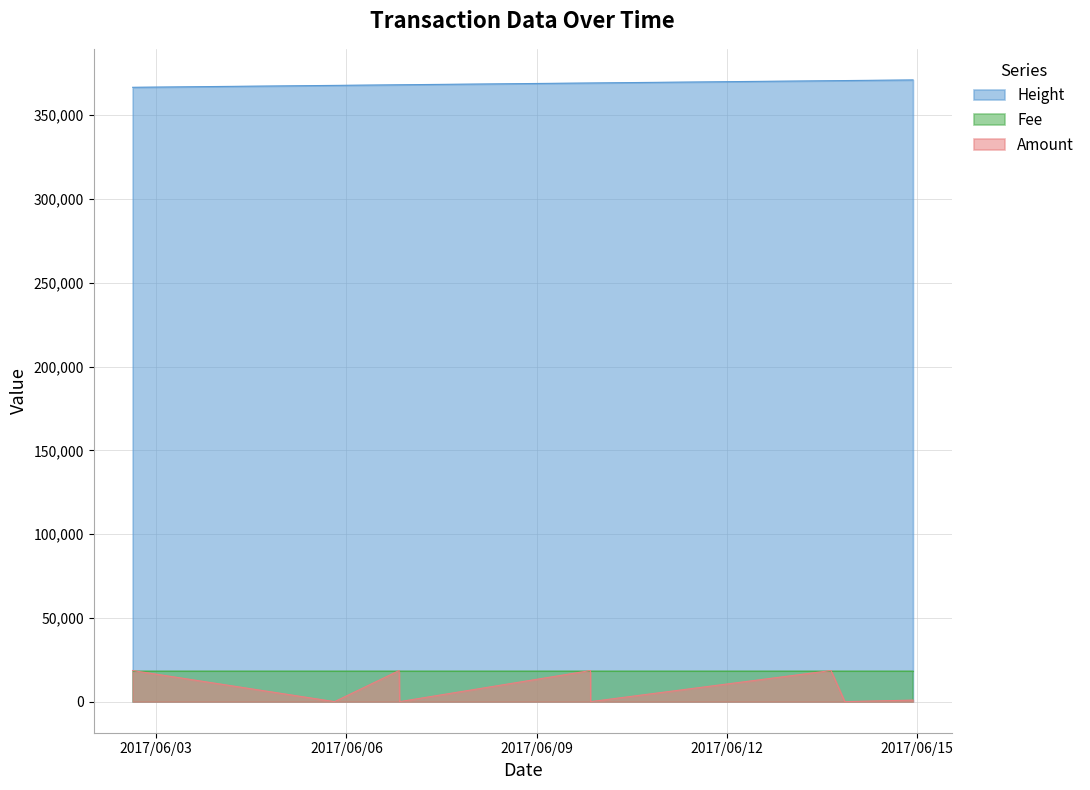

At which category does the chart reach its peak across all series?

2017-06-14 22:22:51